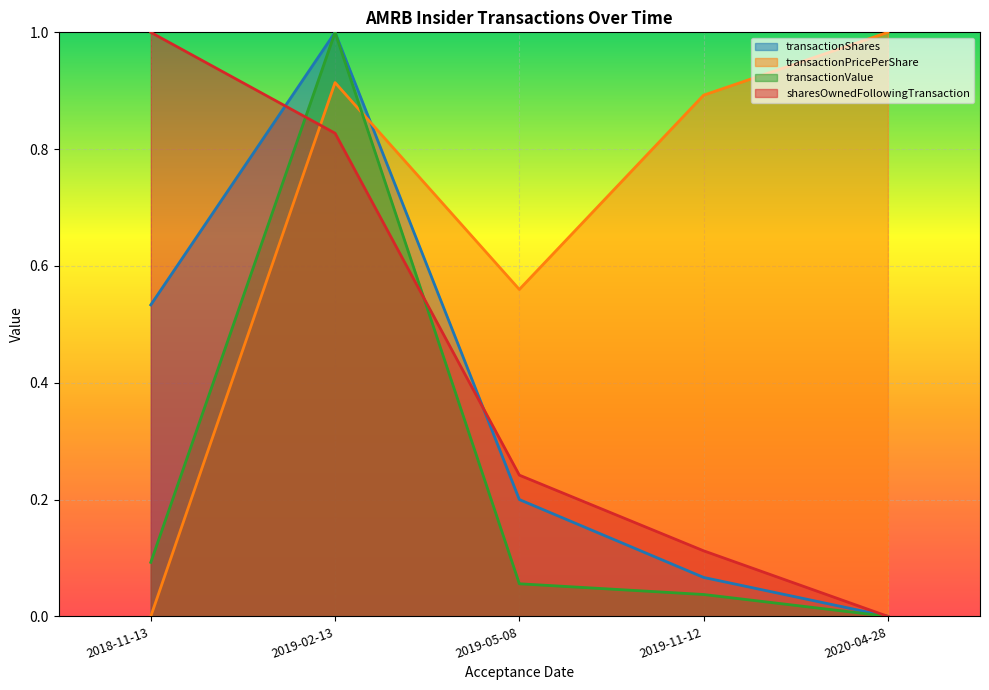

Which series ends up on top after the final intersection of transactionPricePerShare and sharesOwnedFollowingTransaction?

transactionPricePerShare